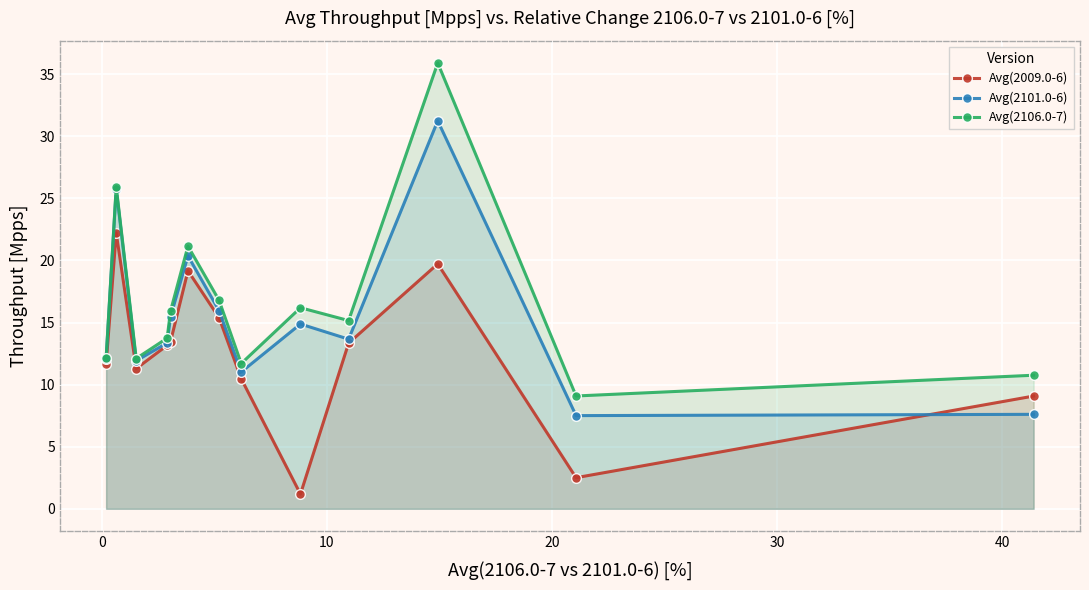

What is the value of the Avg(2106.0-7) point at the 11th from the left?

35.9